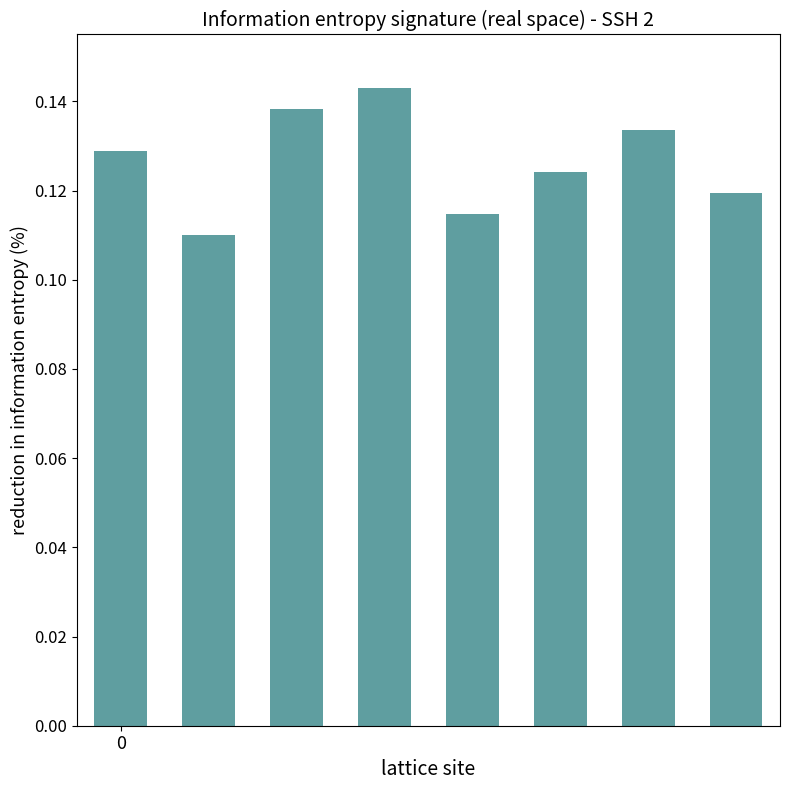

Count the values in the range 0 to 1.

8